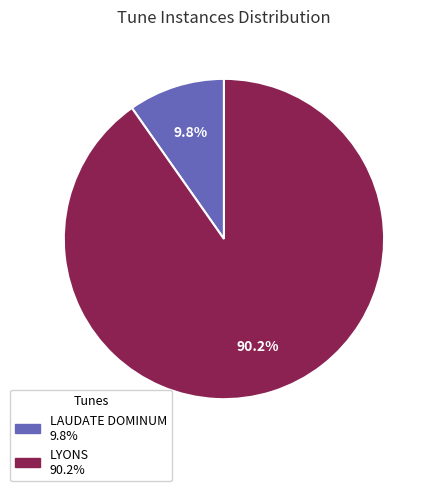

Which category has the biggest portion of the pie?

LYONS